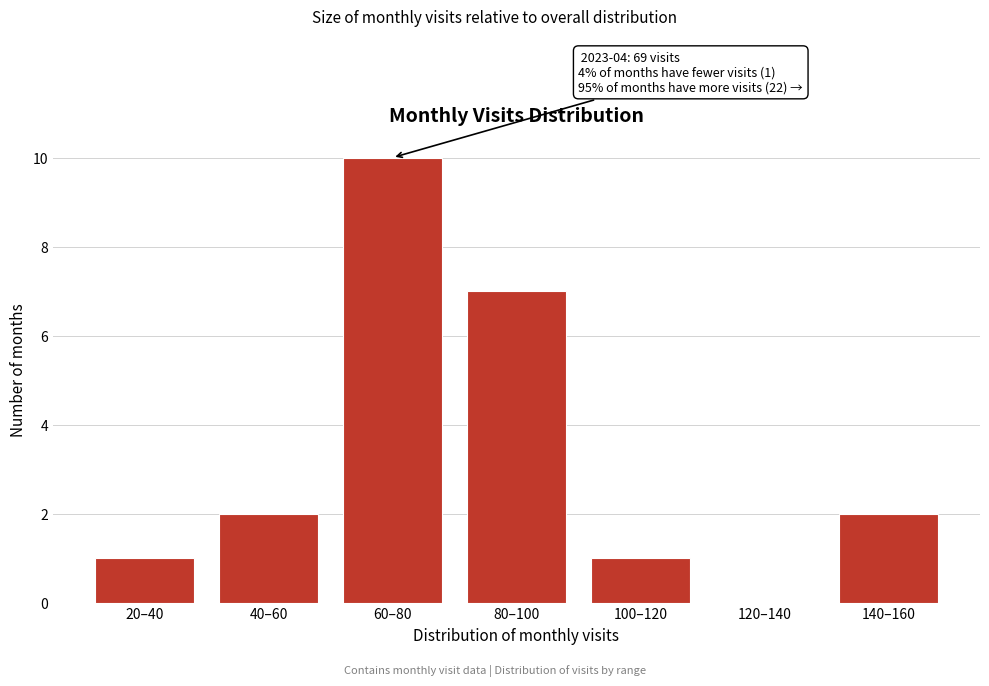

Reading left to right, list all the values displayed in this chart.

20–40=1	40–60=2	60–80=10	80–100=7	100–120=1	120–140=0	140–160=2